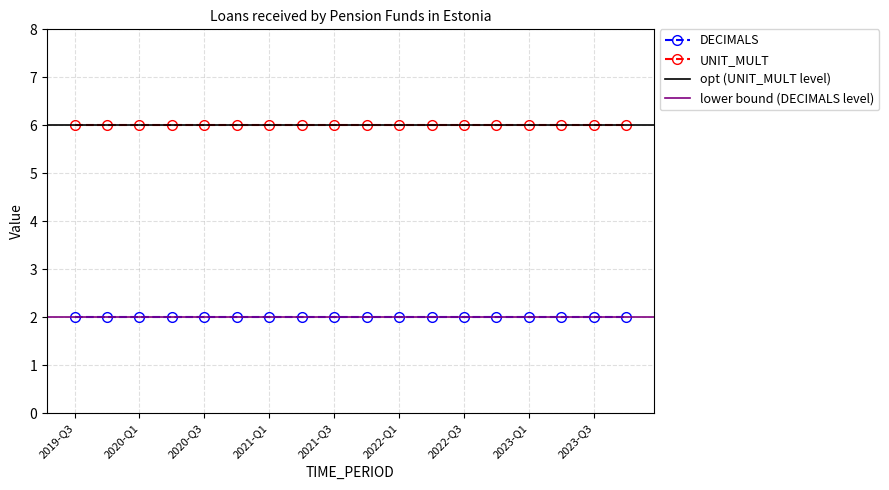

What is the label of the 17th point from the right?

2019-Q4